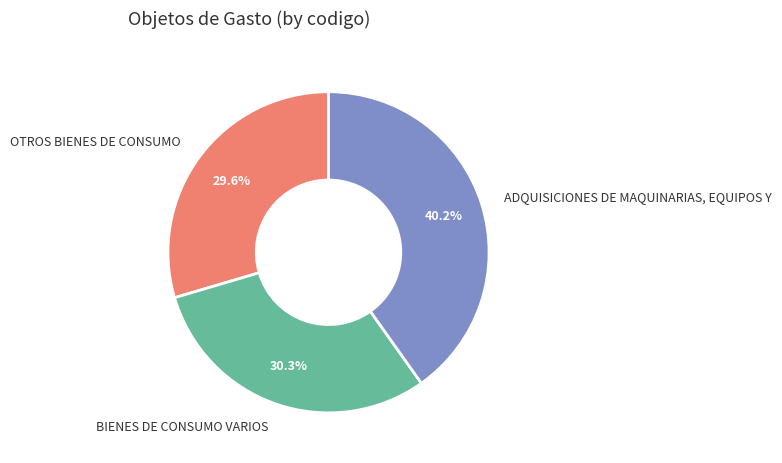

How much of the chart is everything except BIENES DE CONSUMO VARIOS?

69.7%